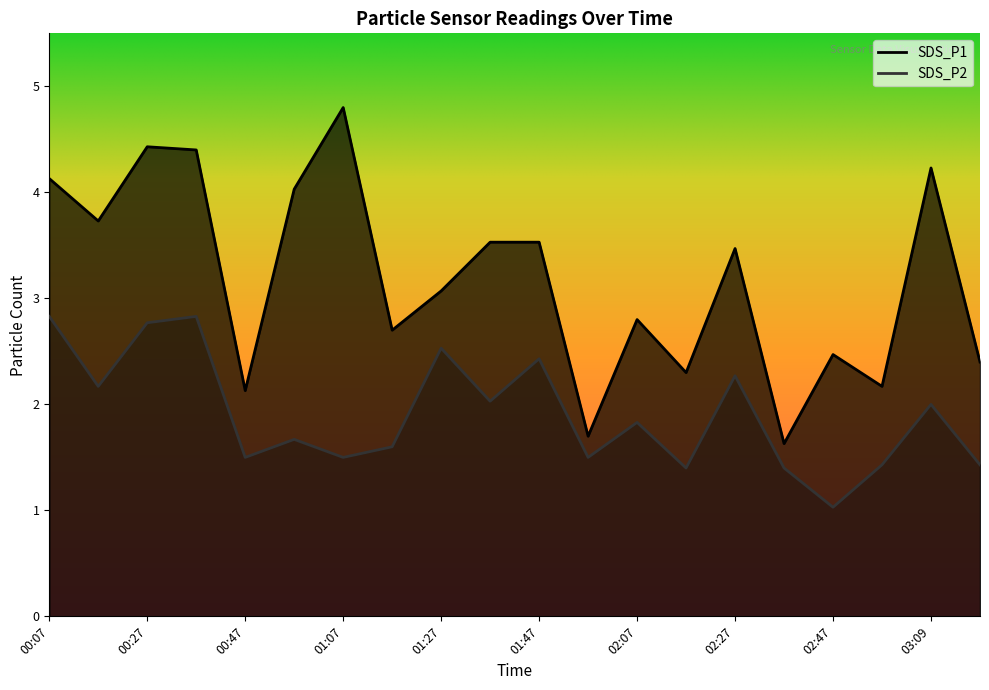

What is the label of the 4th point from the right?

02:47